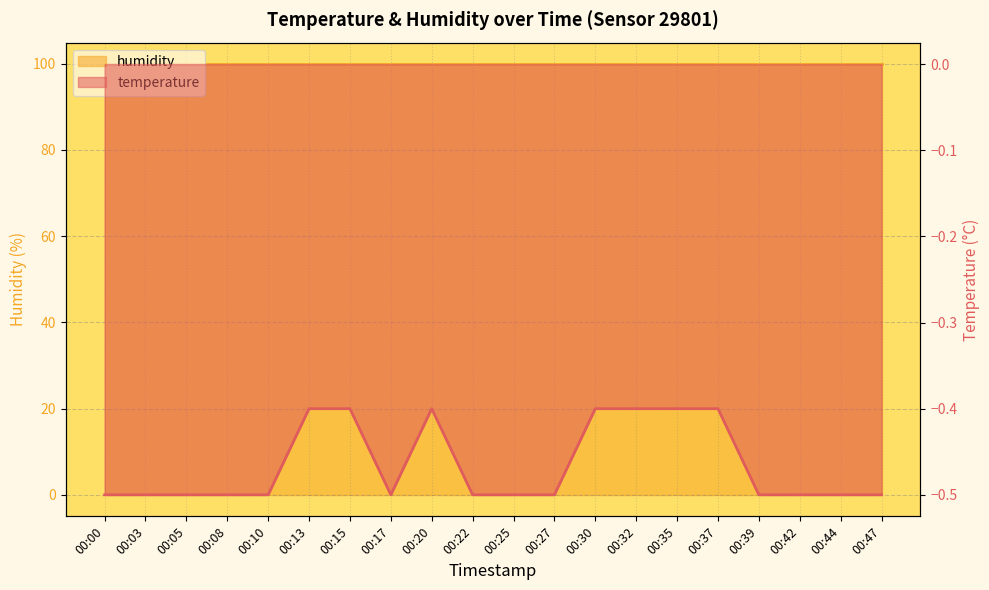

Does the chart have visible grid lines?

Yes